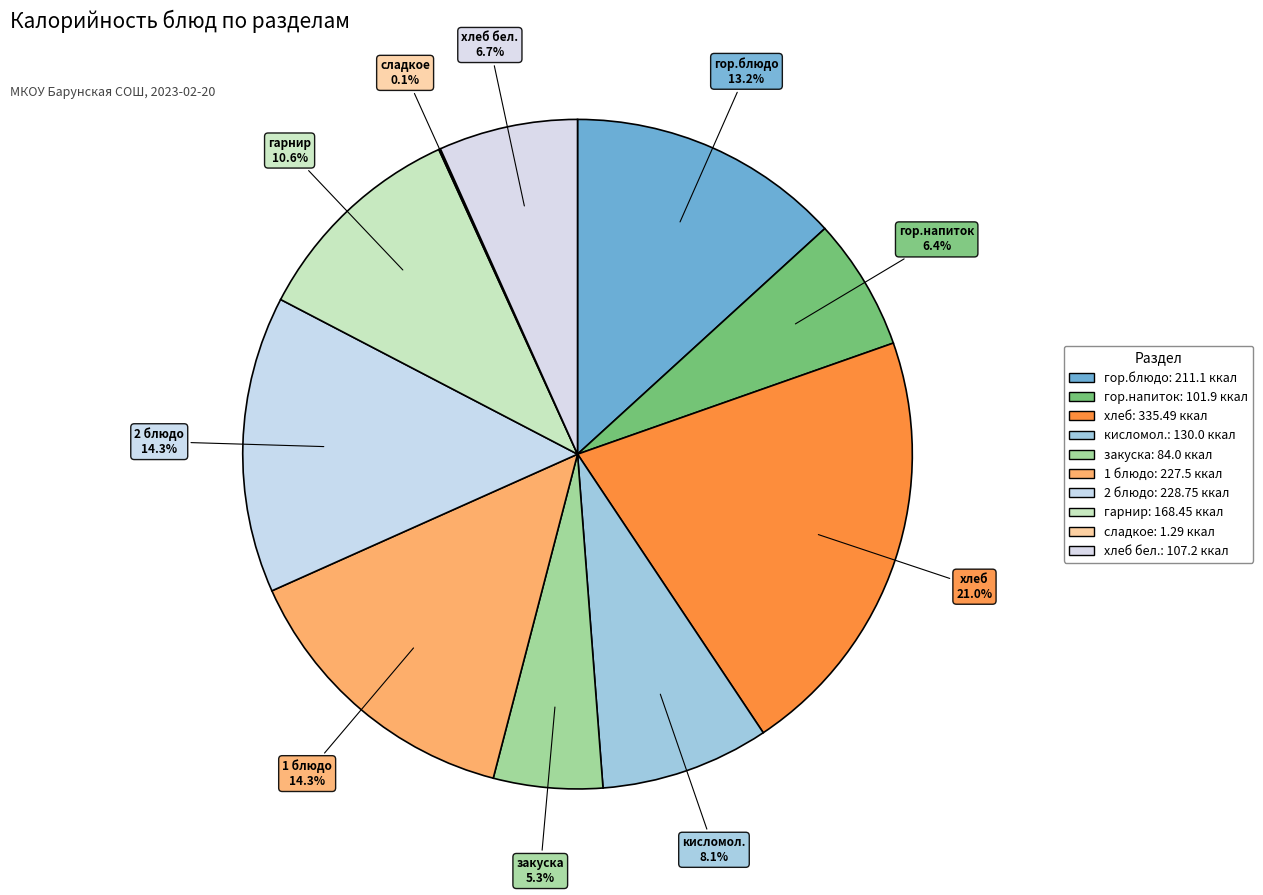

How many segments does this pie chart have?

10